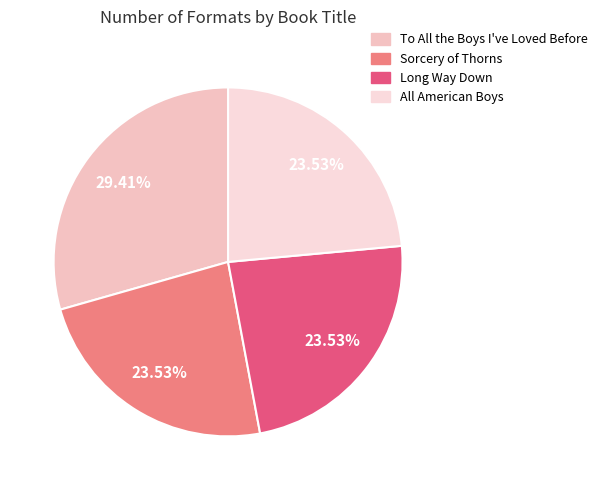

What percentage do Sorcery of Thorns and Long Way Down together represent?

47.1%